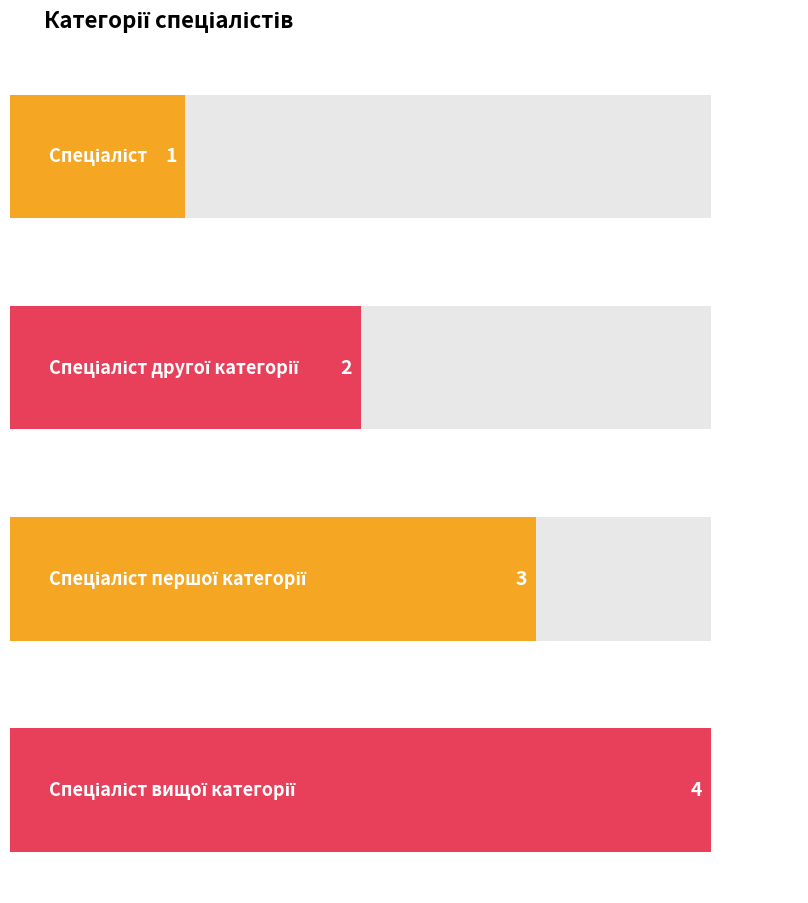

What is the smallest value displayed?

1